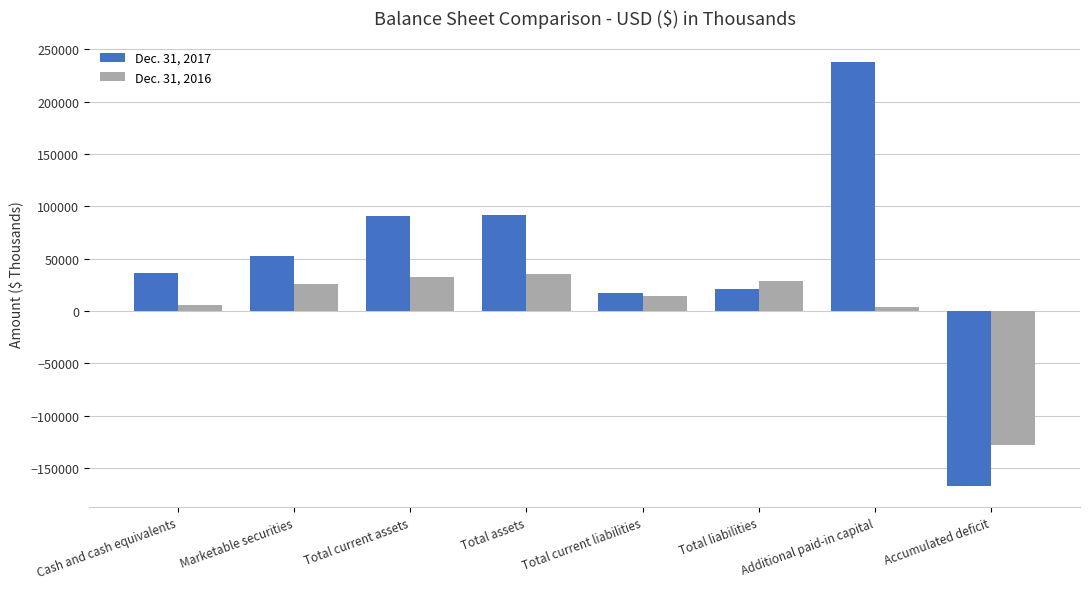

What is the label of the 3rd bar from the right?

Total liabilities